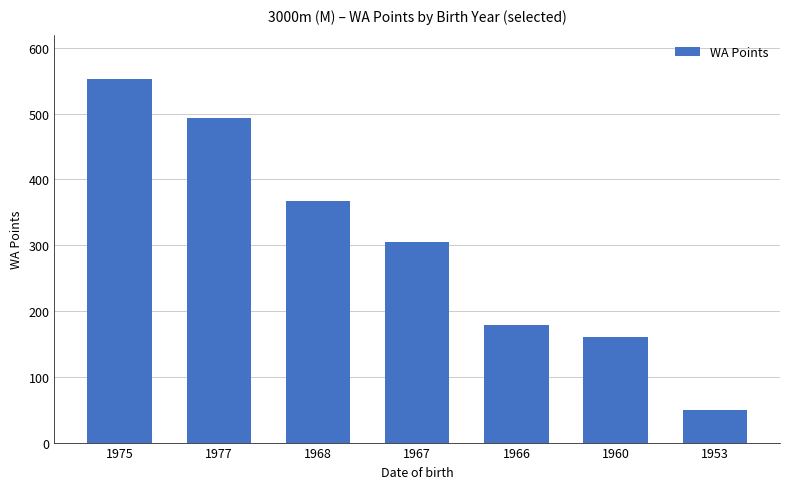

How many data points are less than 305?

3